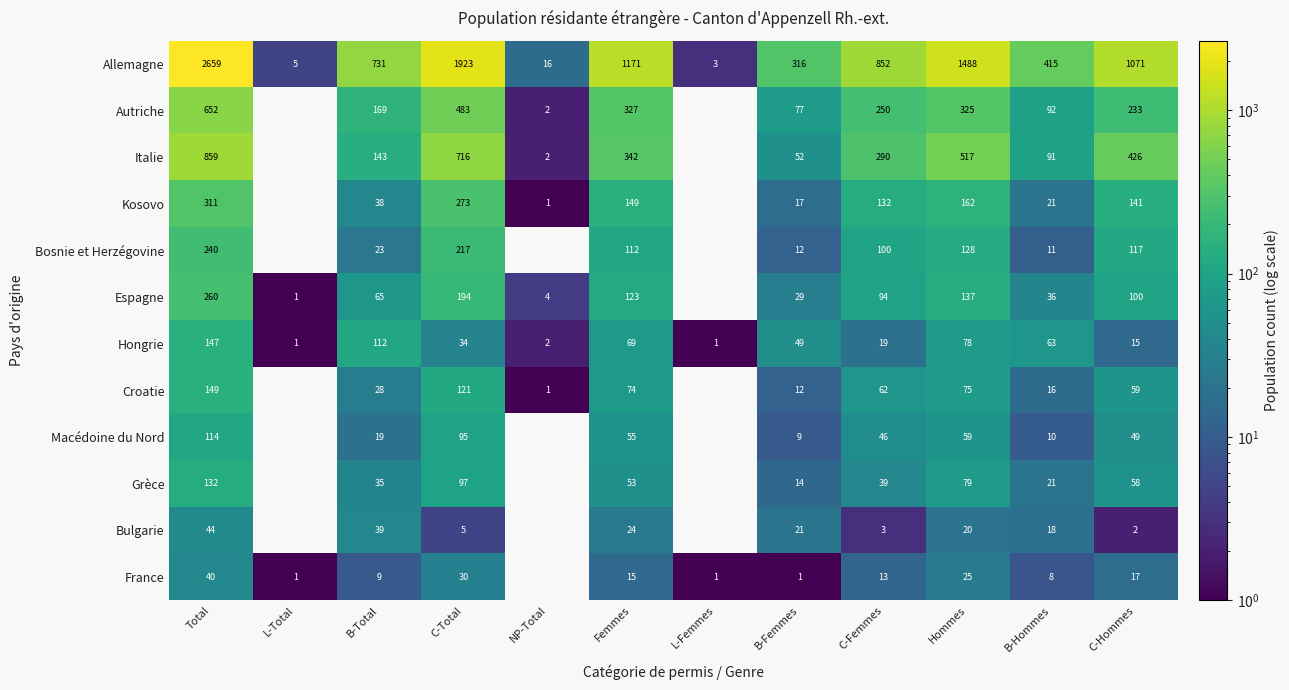

At C-Hommes, list the series in order from smallest to largest.

Bulgarie, Hongrie, France, Macédoine du Nord, Grèce, Croatie, Espagne, Bosnie et Herzégovine, Kosovo, Autriche, Italie, Allemagne